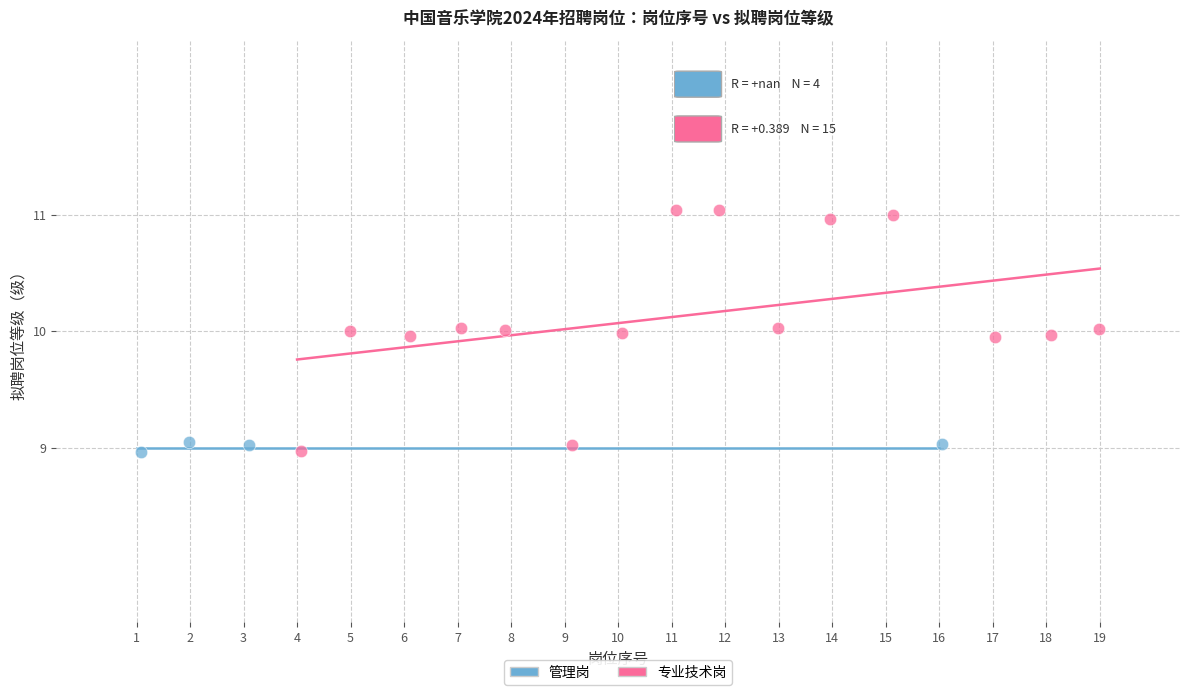

Which series contains the highest Y value?

专业技术岗